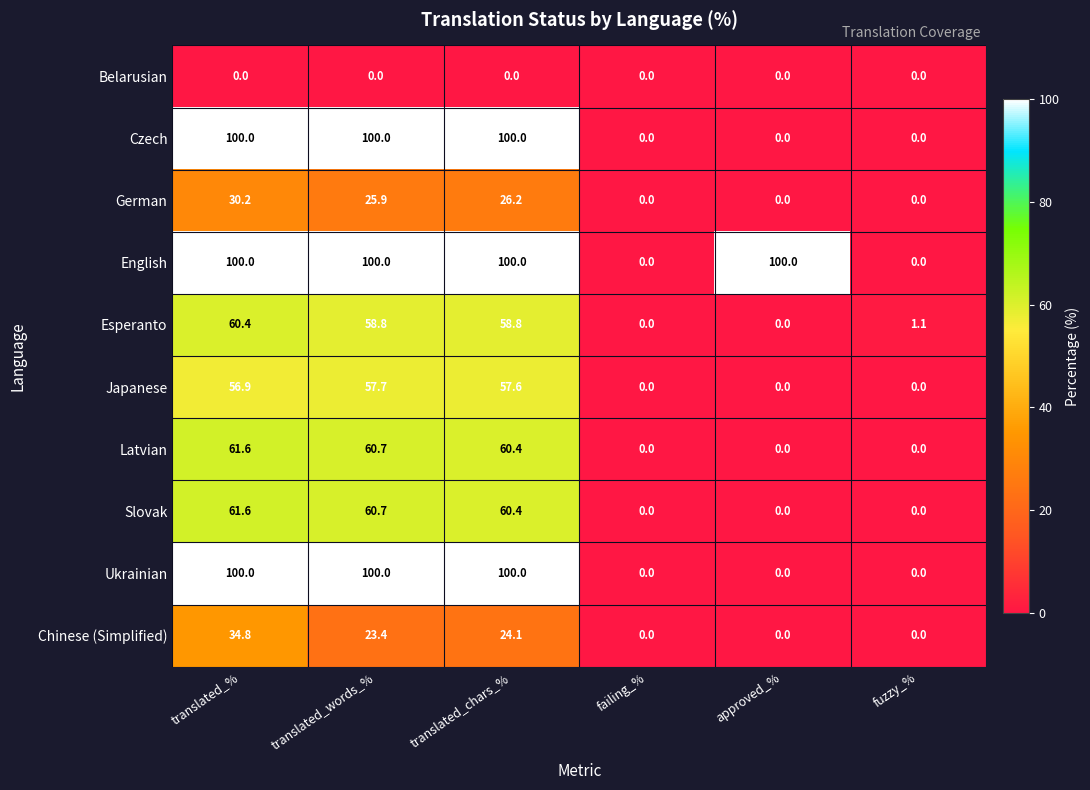

The value of Czech at translated_words_% is 152.1. True or false?

False